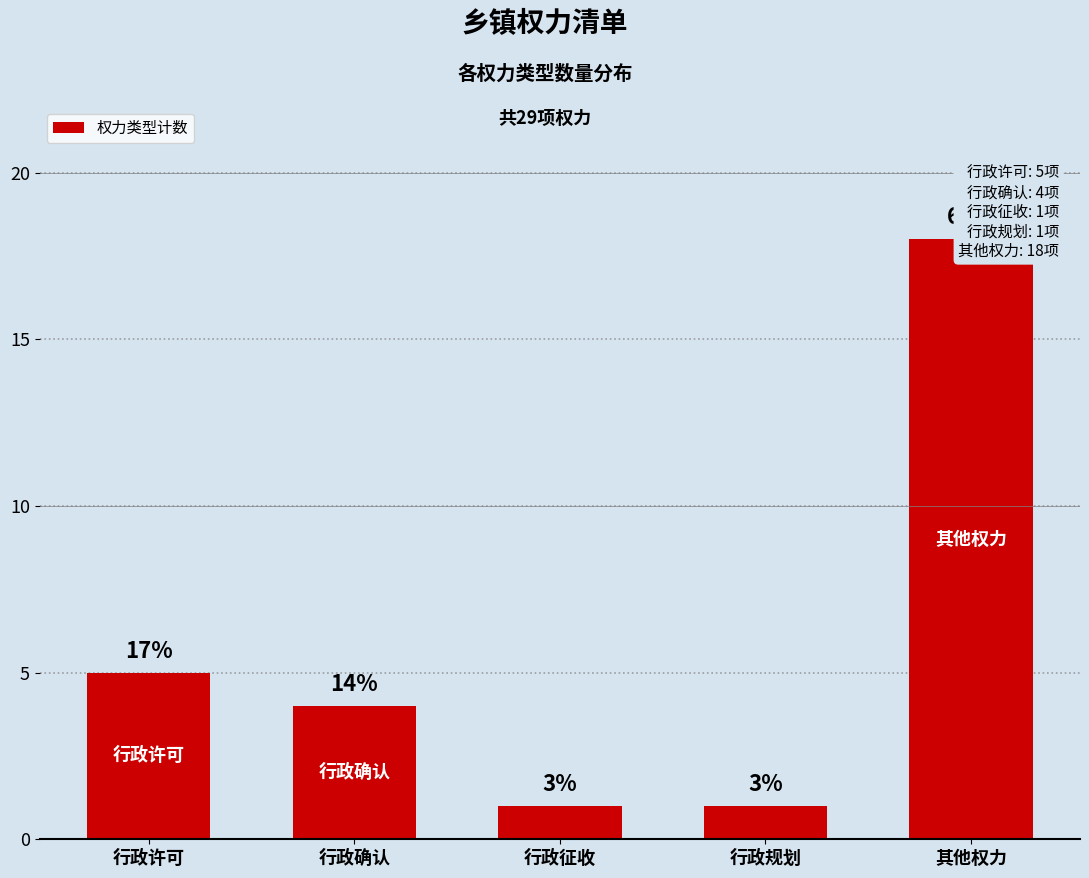

Which has a higher value, 行政规划 or 其他权力?

其他权力